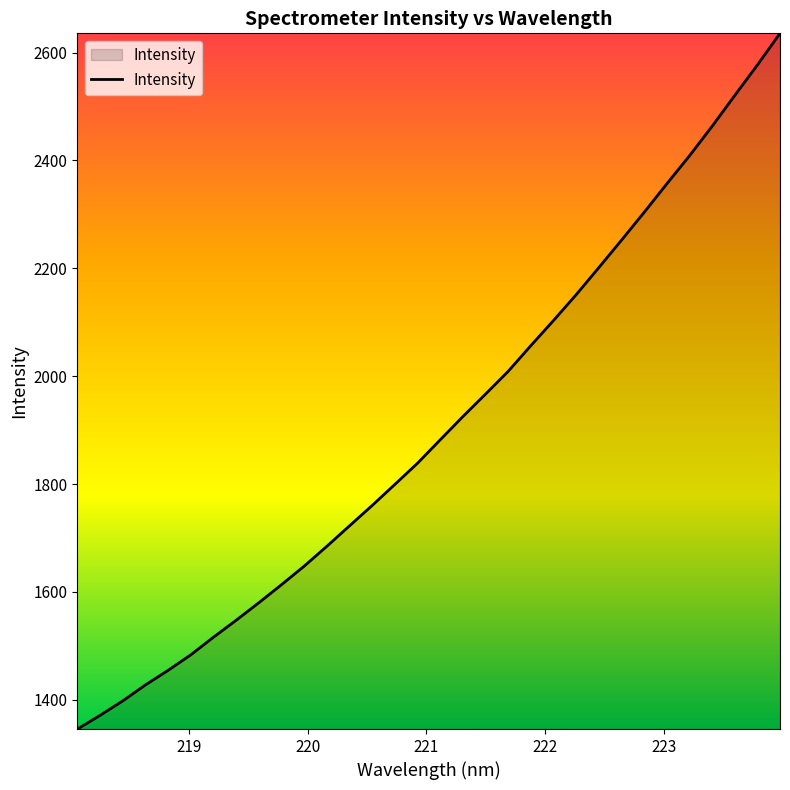

What is the greatest value displayed?

2635.7